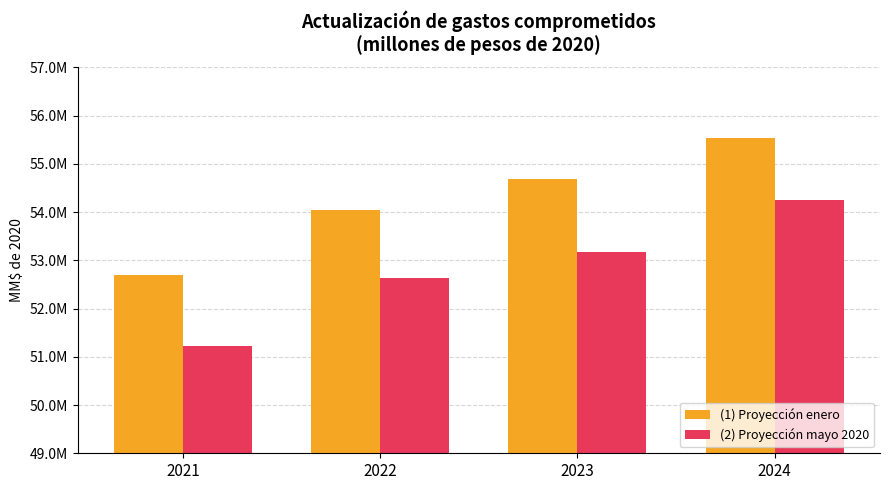

What value does the (1) Proyección enero series have at 2022?

54048494.0